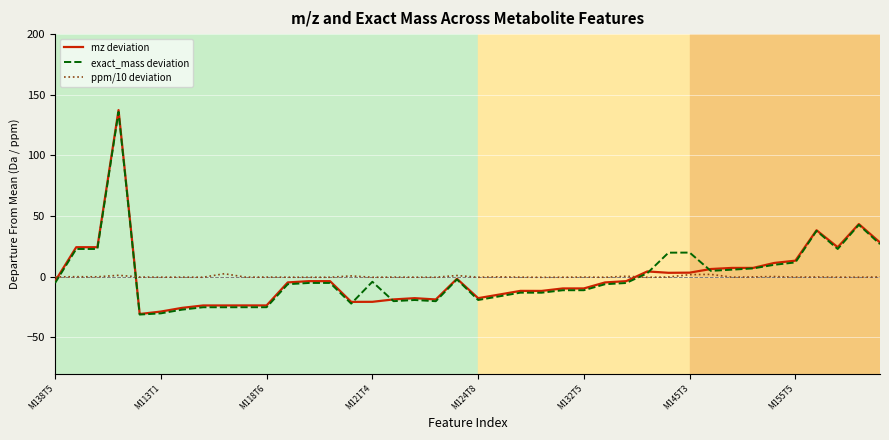

True or false: ppm/10 deviation and exact_mass deviation cross at least once.

True